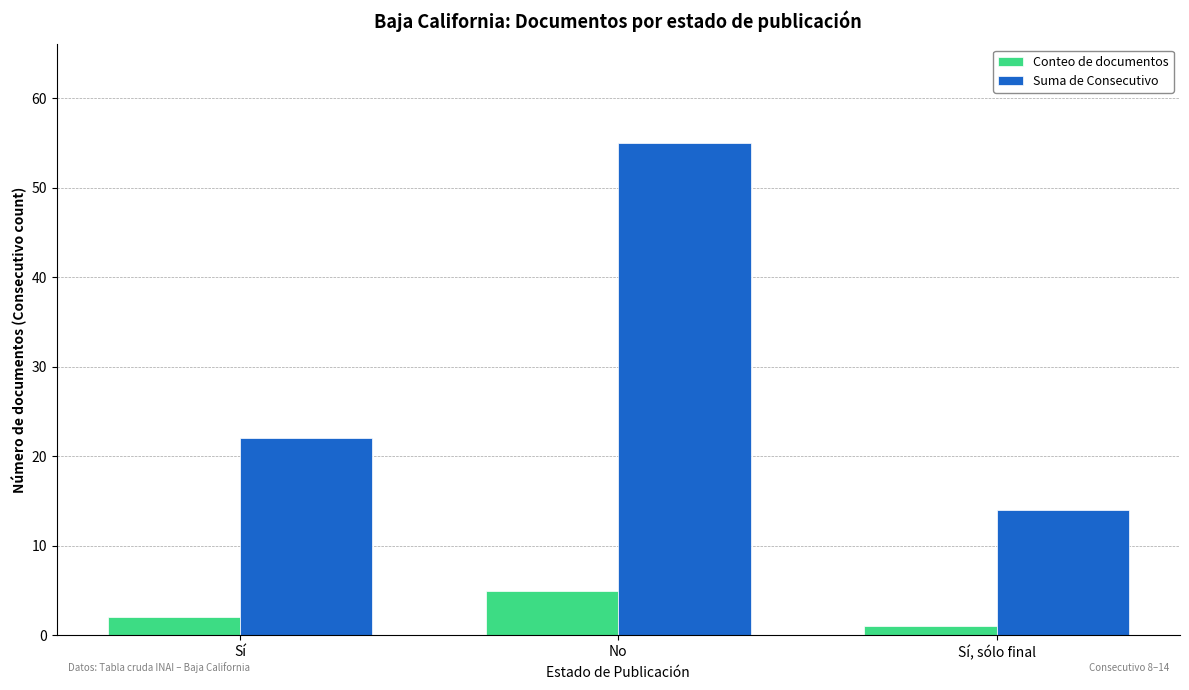

The value of Conteo de documentos at No is 8. True or false?

False